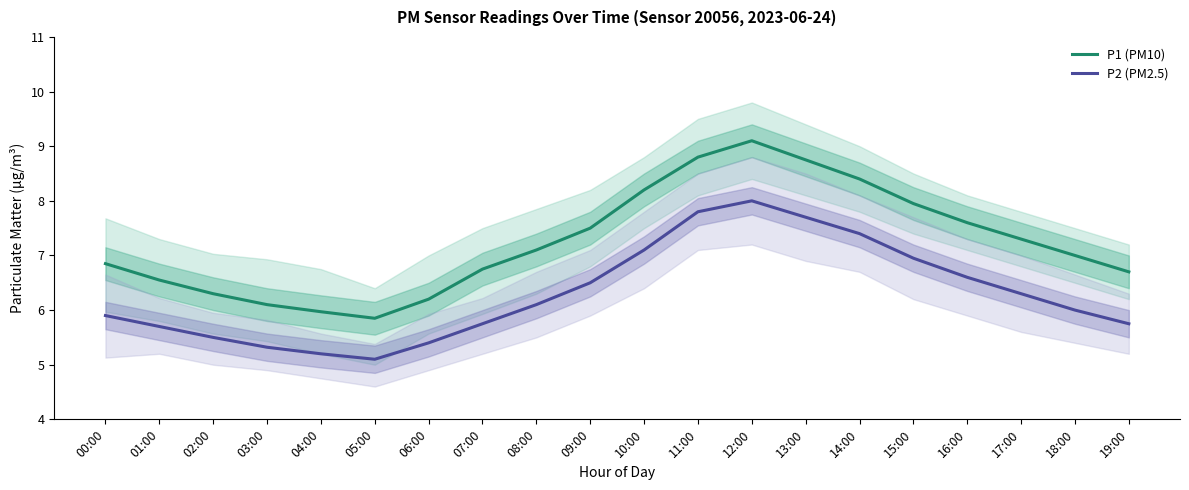

True or false: P1 (PM10) has a value of 12.6 at 16:00.

False